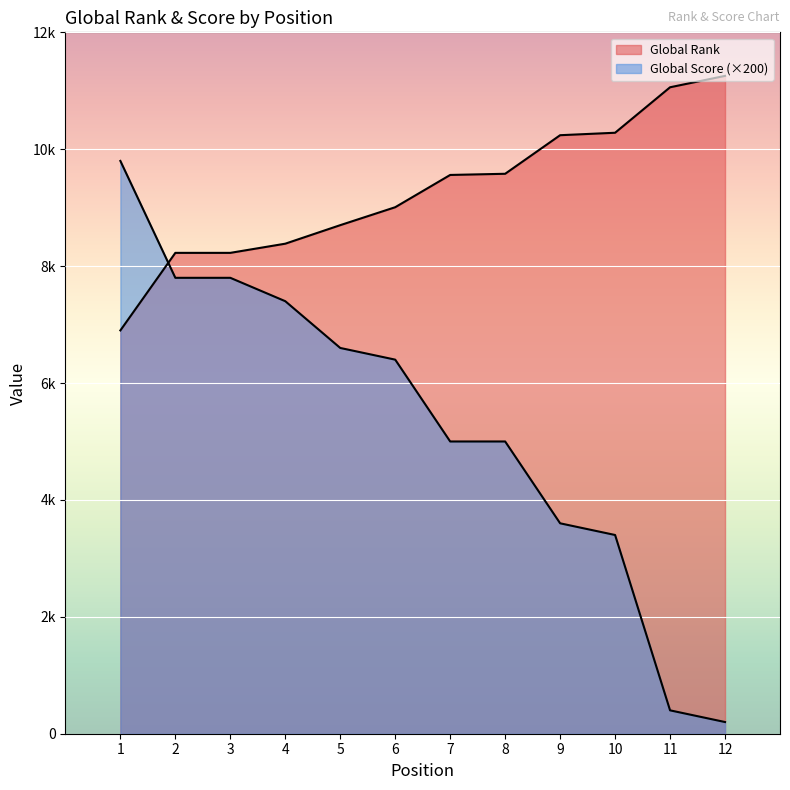

What is the total value across all series at 3?

16027